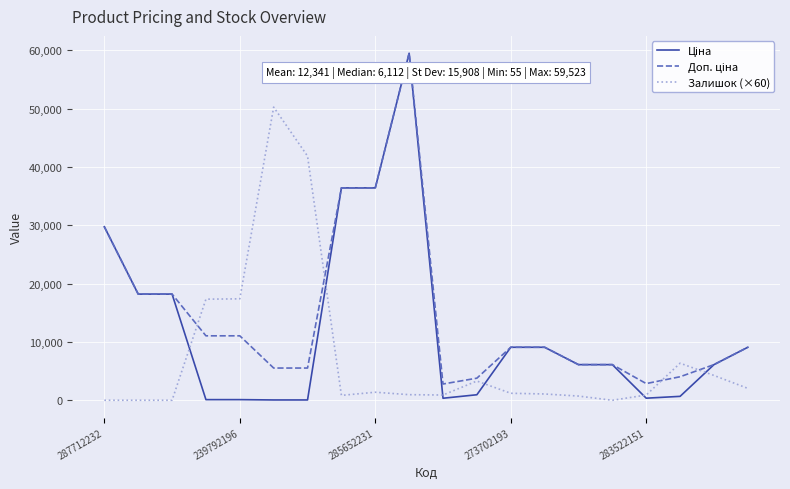

What is the greatest value displayed?

59523.0